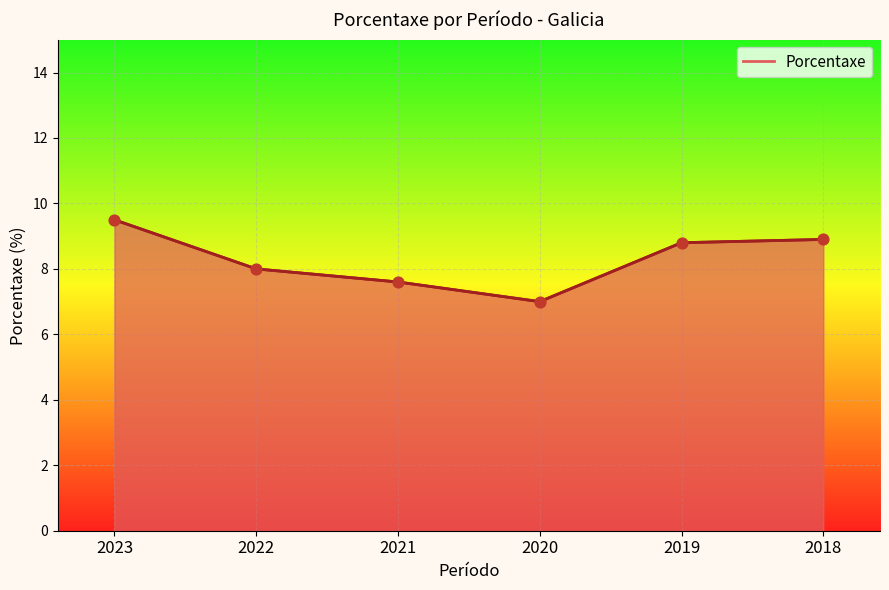

Approximately how many times larger is the value at 2022 compared to 2020?

1.1